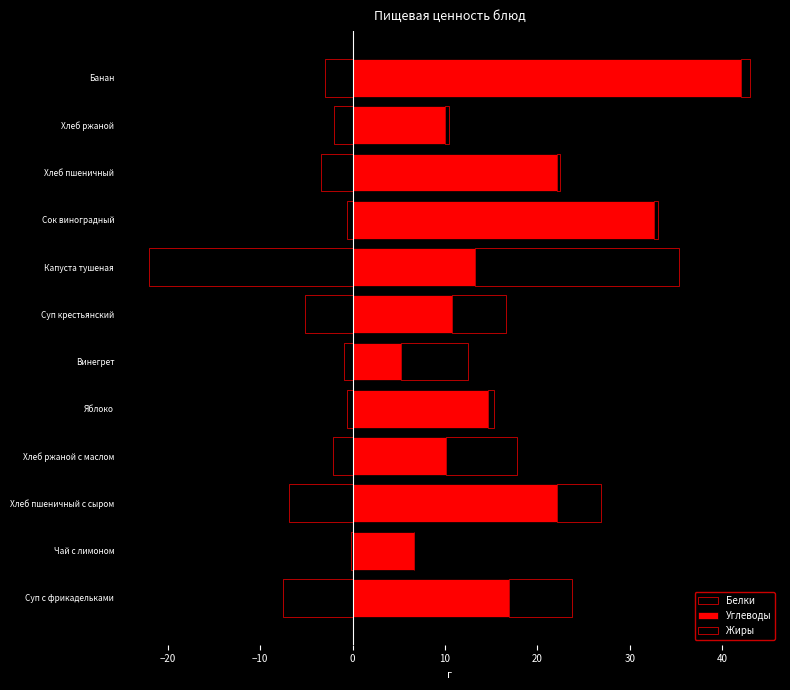

How many data points in Углеводы are less than 14?

6